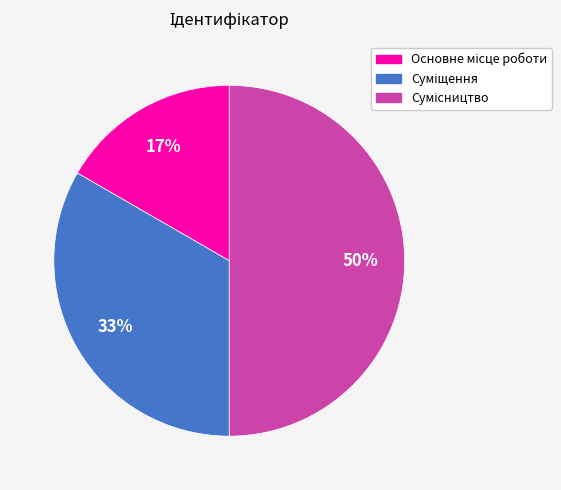

To the nearest percent, what is the difference between the largest and smallest slice percentages?

33%